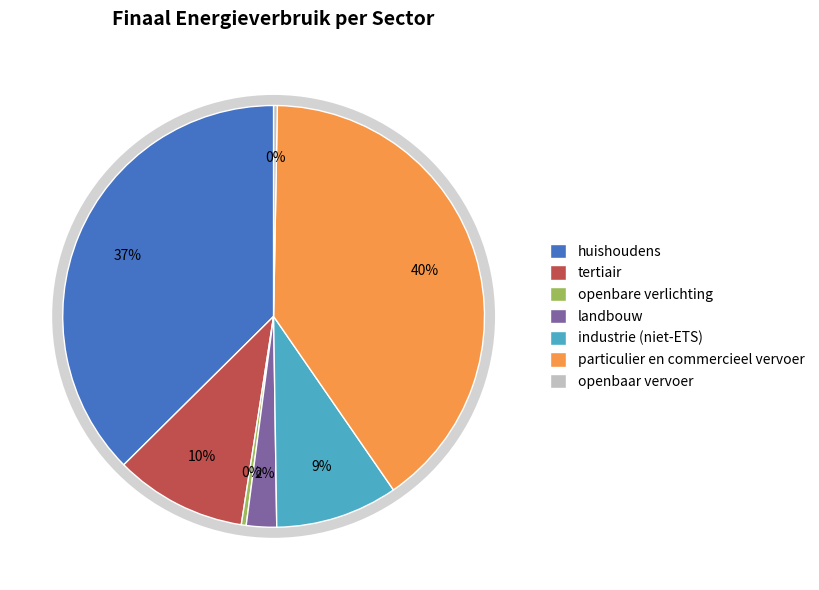

Count the number of slices in the pie.

7